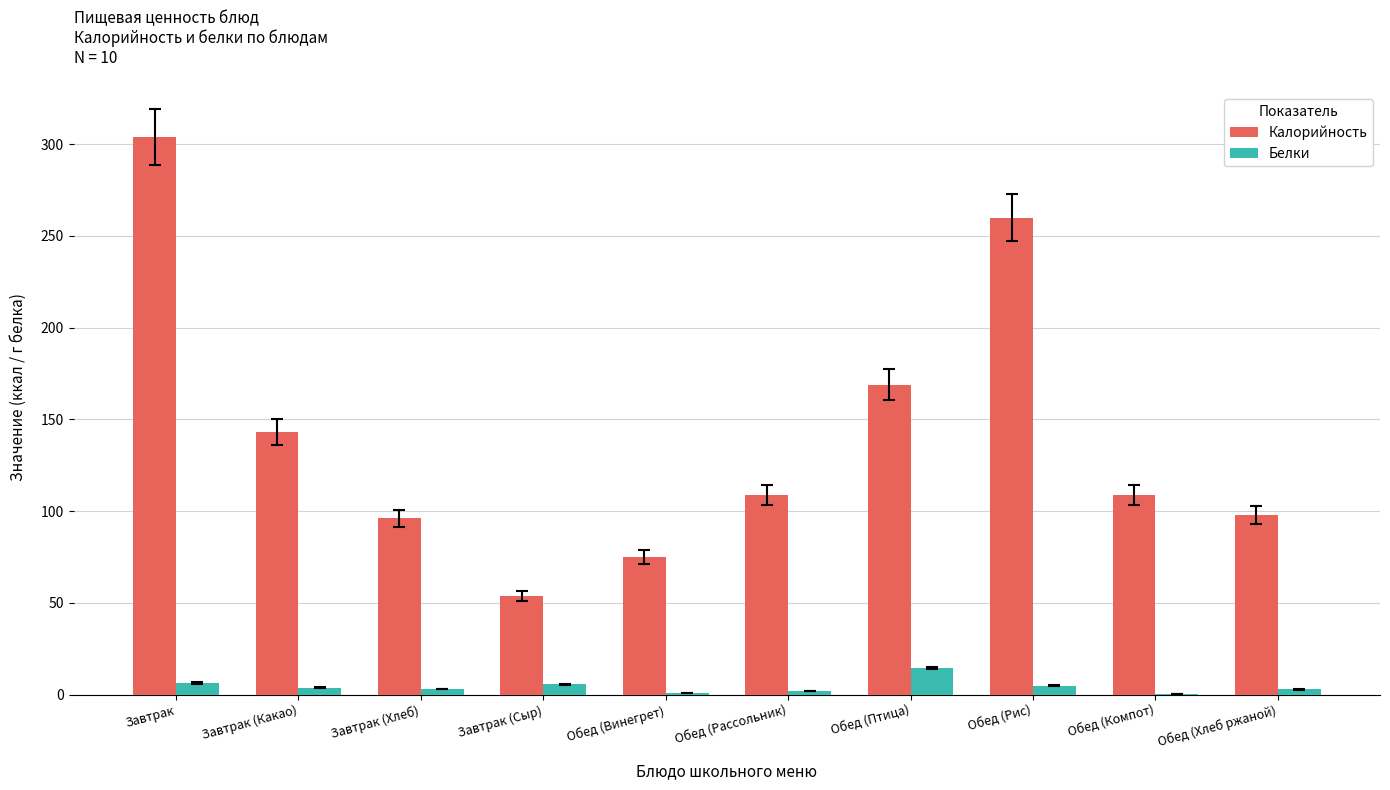

What is the sum of all Калорийность values?

1417.0